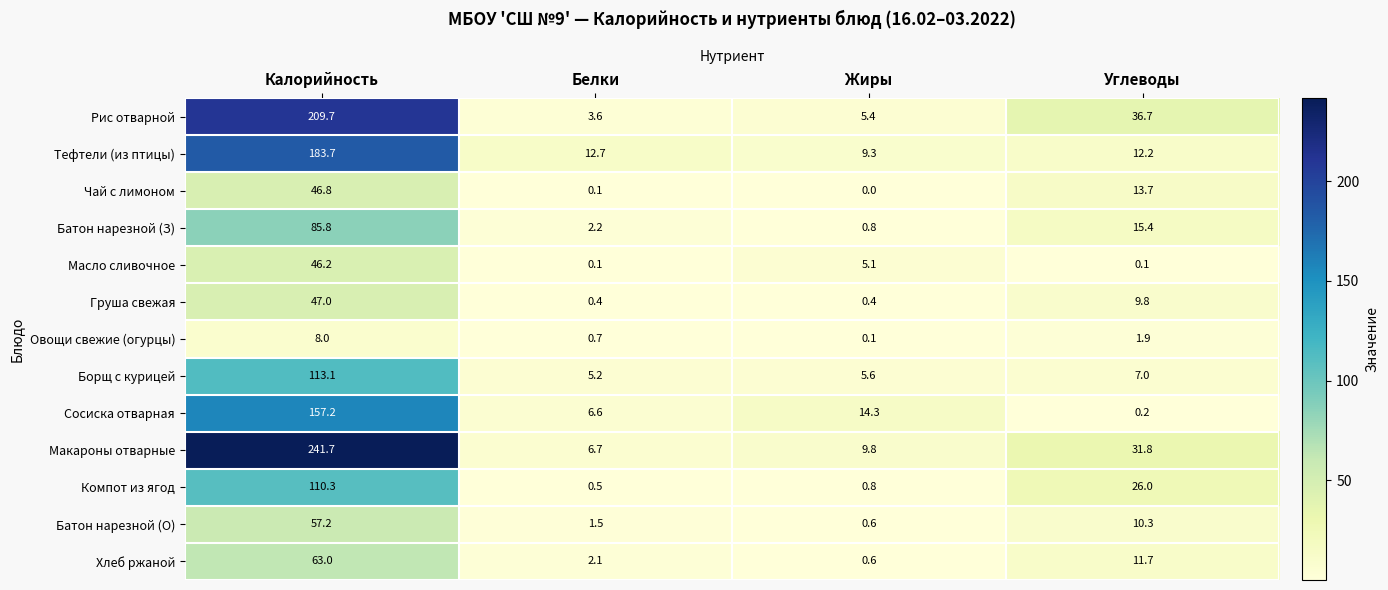

What is the maximum value shown in the chart?

241.7